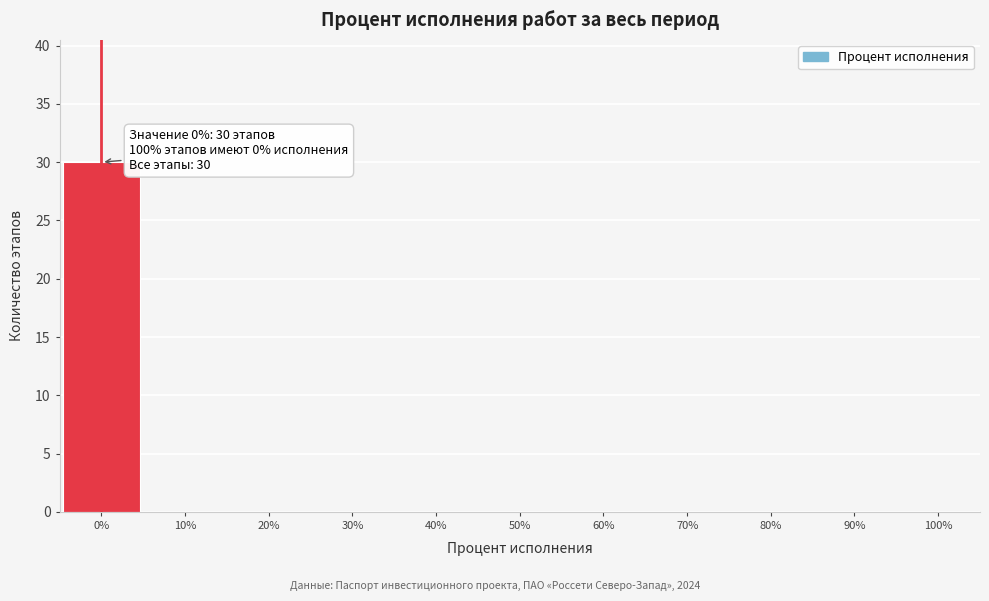

Which range on the x-axis has the tallest bar?

-5 to 5